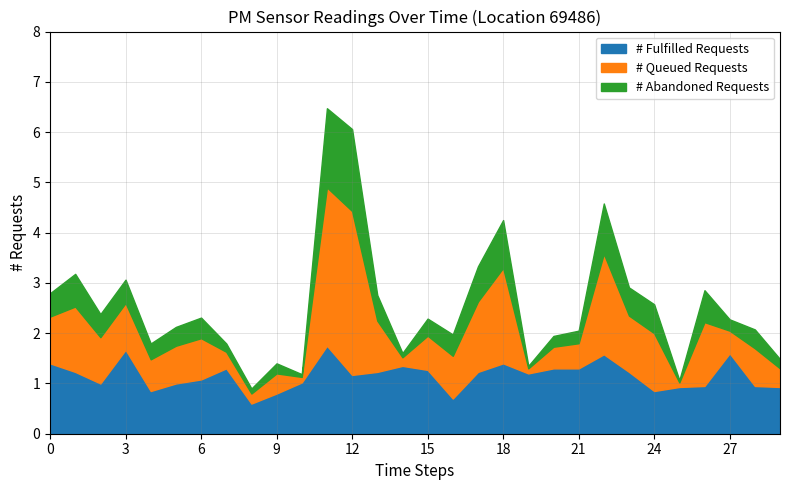

What is the highest value of the # Fulfilled Requests series?

1.8